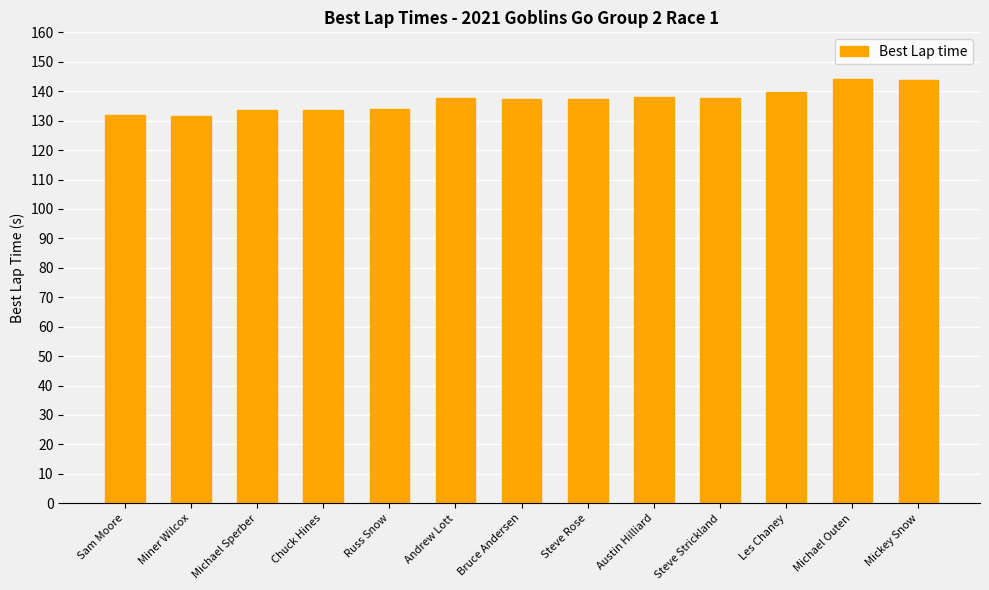

What is the label of the 7th bar from the left?

Bruce Andersen